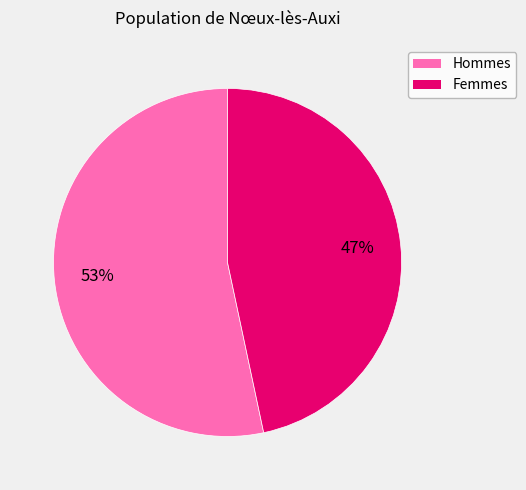

Is there any slice that represents more than half of the pie?

Yes